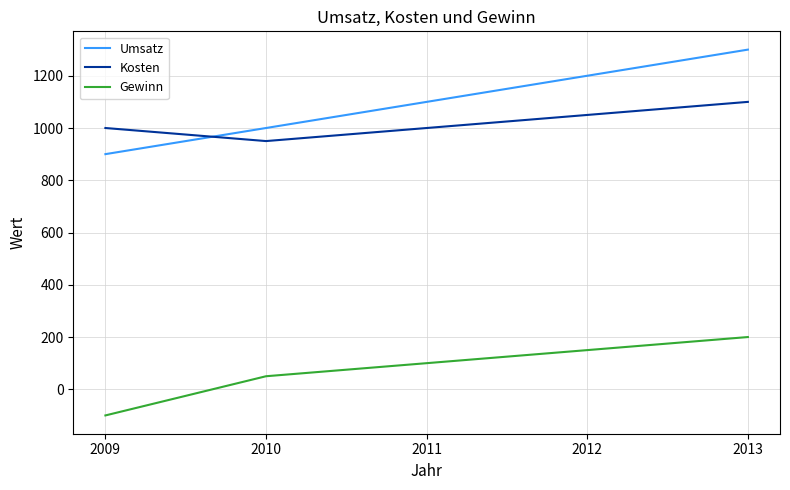

Reading left to right, list all the values displayed in this chart.

Umsatz: 900	1000	1100	1200	1300
Kosten: 1000	950	1000	1050	1100
Gewinn: -100	50	100	150	200